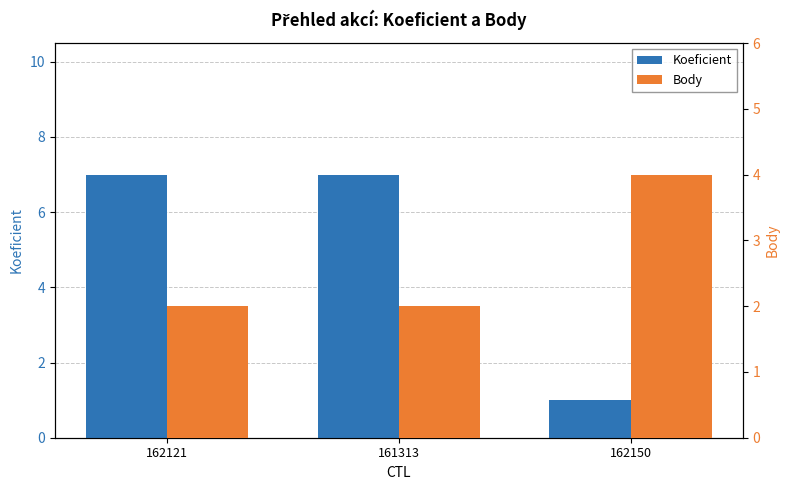

How many groups of bars are there?

3